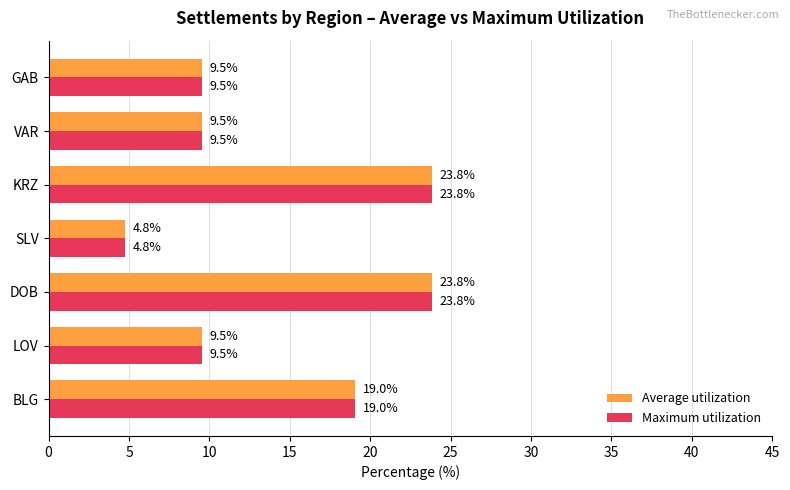

What are all the series names shown in the legend?

Average utilization, Maximum utilization